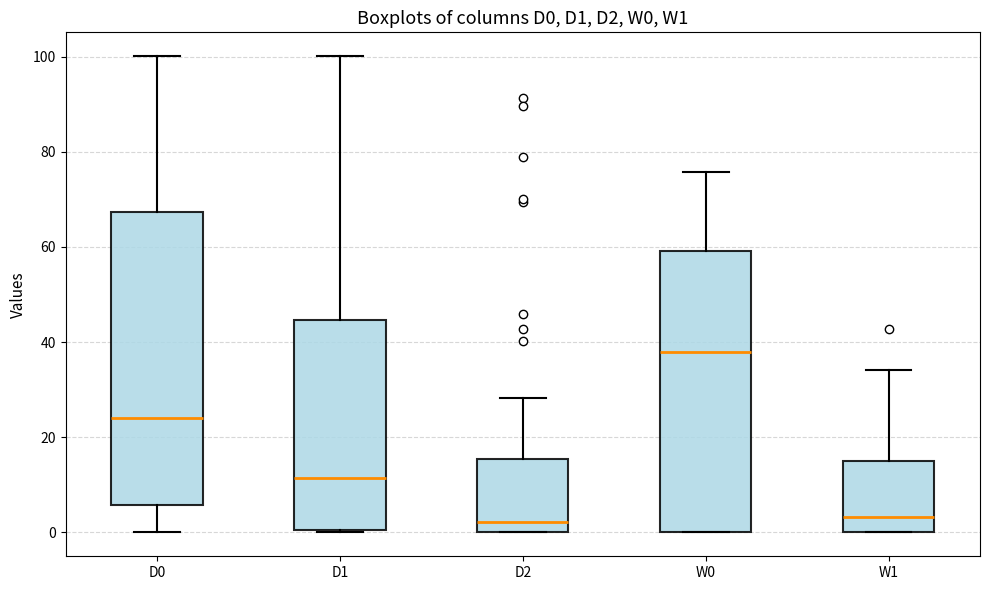

Which box is the tallest, from its lower edge to its upper edge?

D0